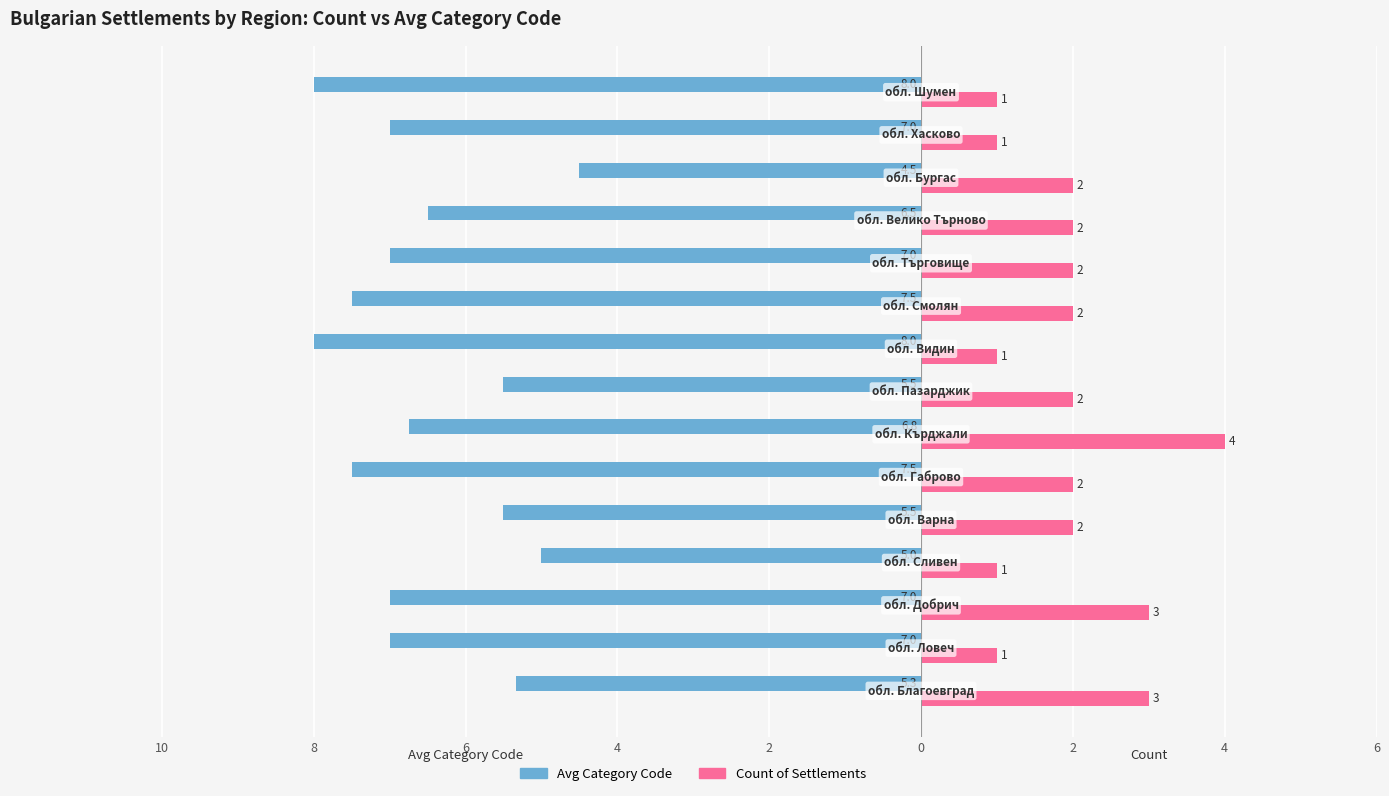

Where is Count of Settlements nearest to the value 2?

2